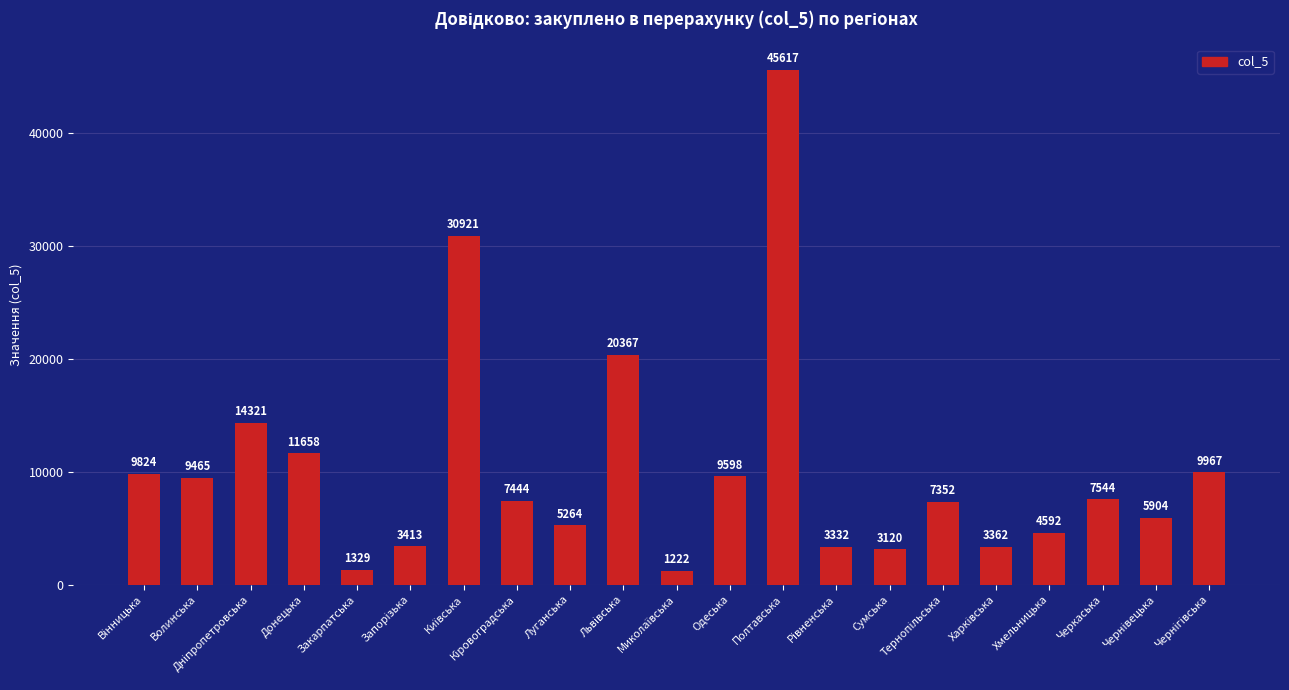

How many distinct data groups are displayed?

1